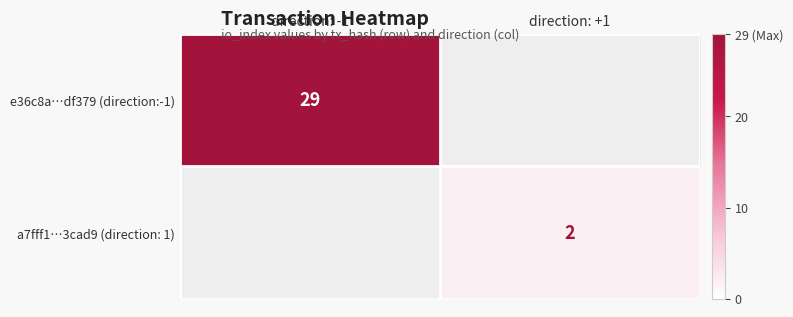

The a7fff1…3cad9 (direction: 1) series shows 2 at direction: +1. True or false?

True